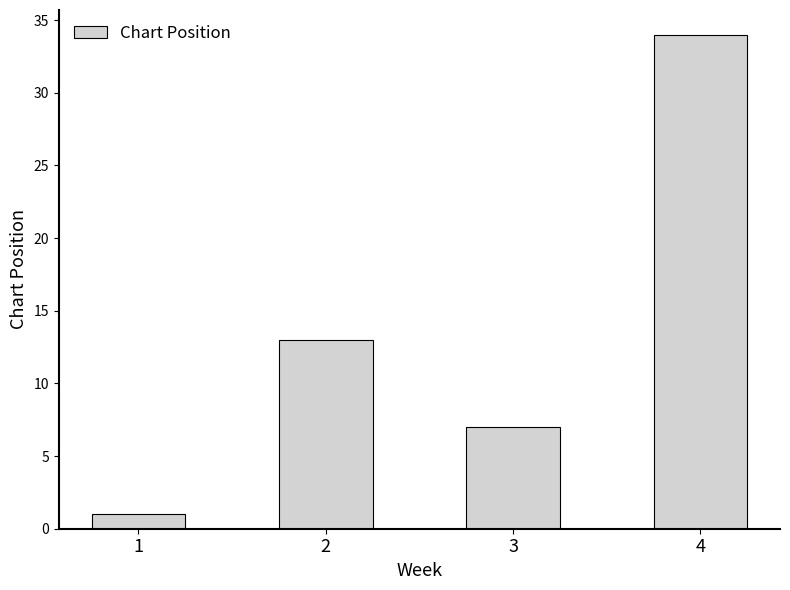

Rank the categories by value from highest to lowest.

4, 2, 3, 1